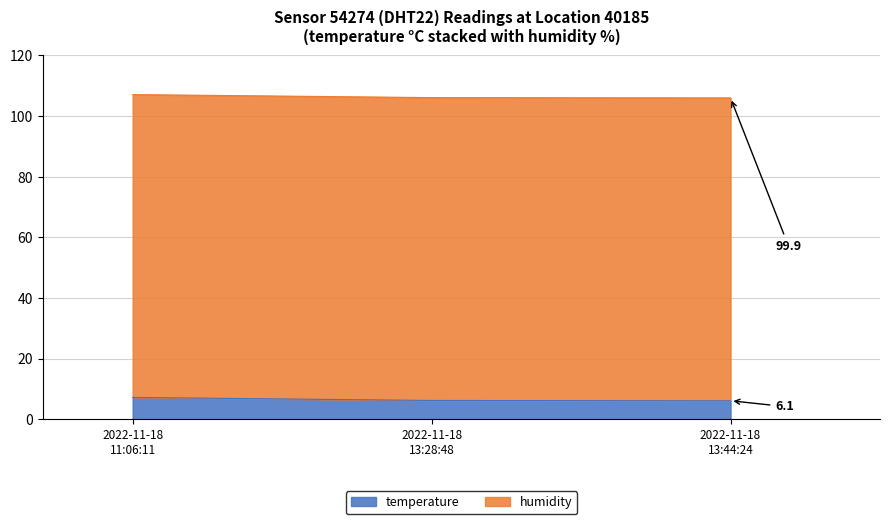

Approximately how many times larger is the value at 2022-11-18 11:06:11 compared to 2022-11-18 13:28:48?

1.0